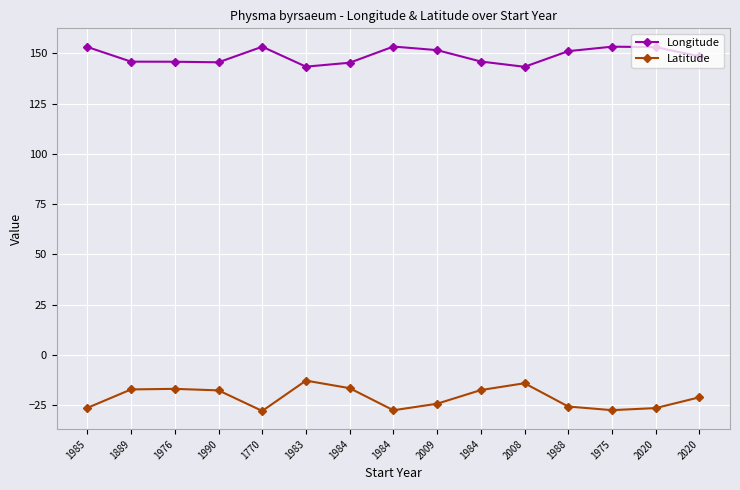

How many lines are shown in the chart?

2